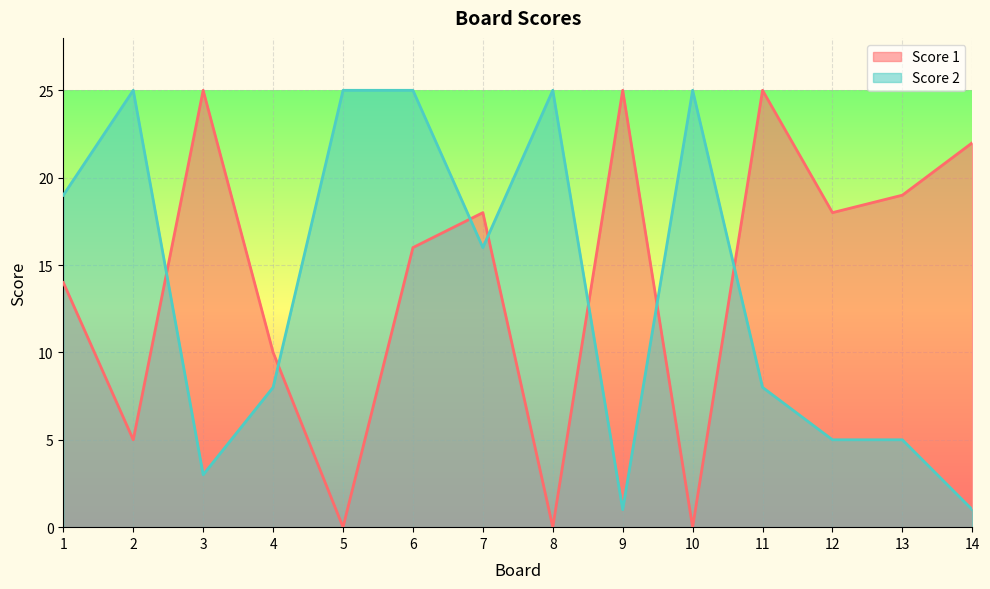

What is the difference between the Score 2 values at 11 and 5?

17